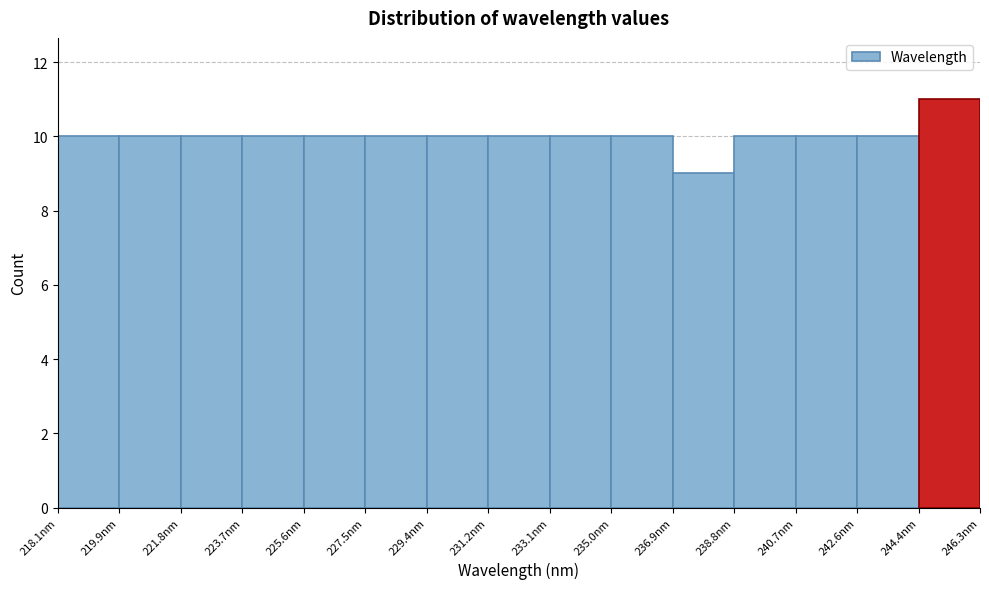

What is the height of the bar covering 235.0 to 237.0 on the x-axis? Neither the bar edges nor the heights are printed on the chart, so give them approximately, as read against the axes.

10